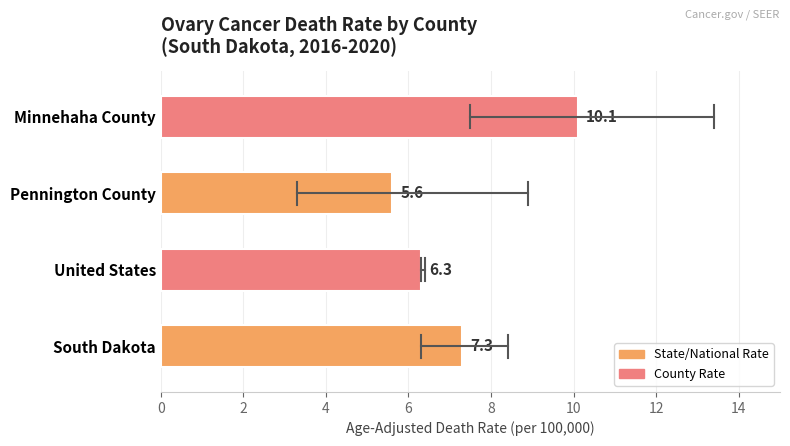

Are the bars horizontal?

Yes